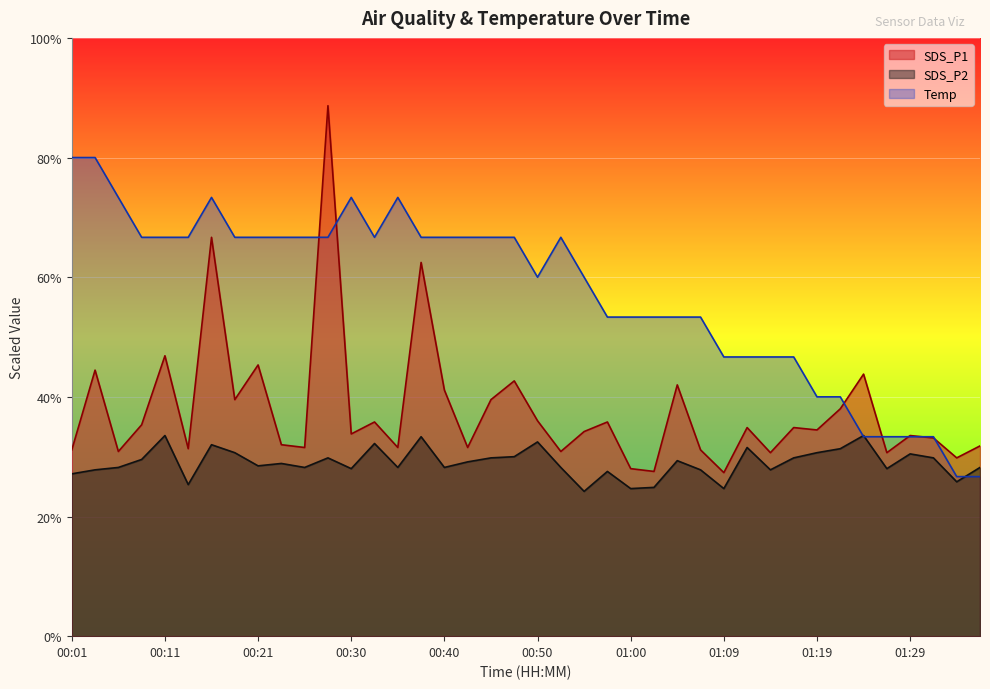

The value of SDS_P2 at 00:42 is 19.0. True or false?

False